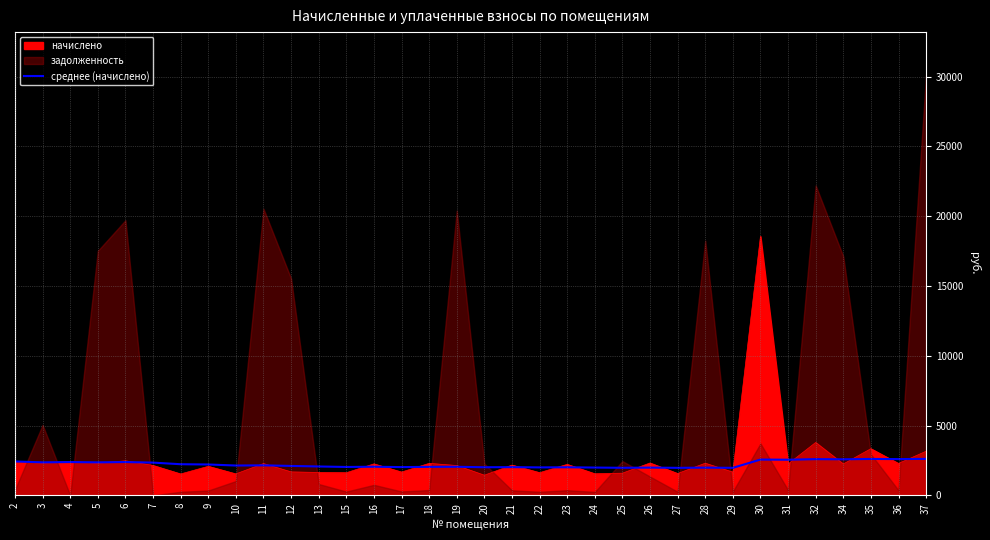

What is the maximum value for среднее (начислено)?

2614.5